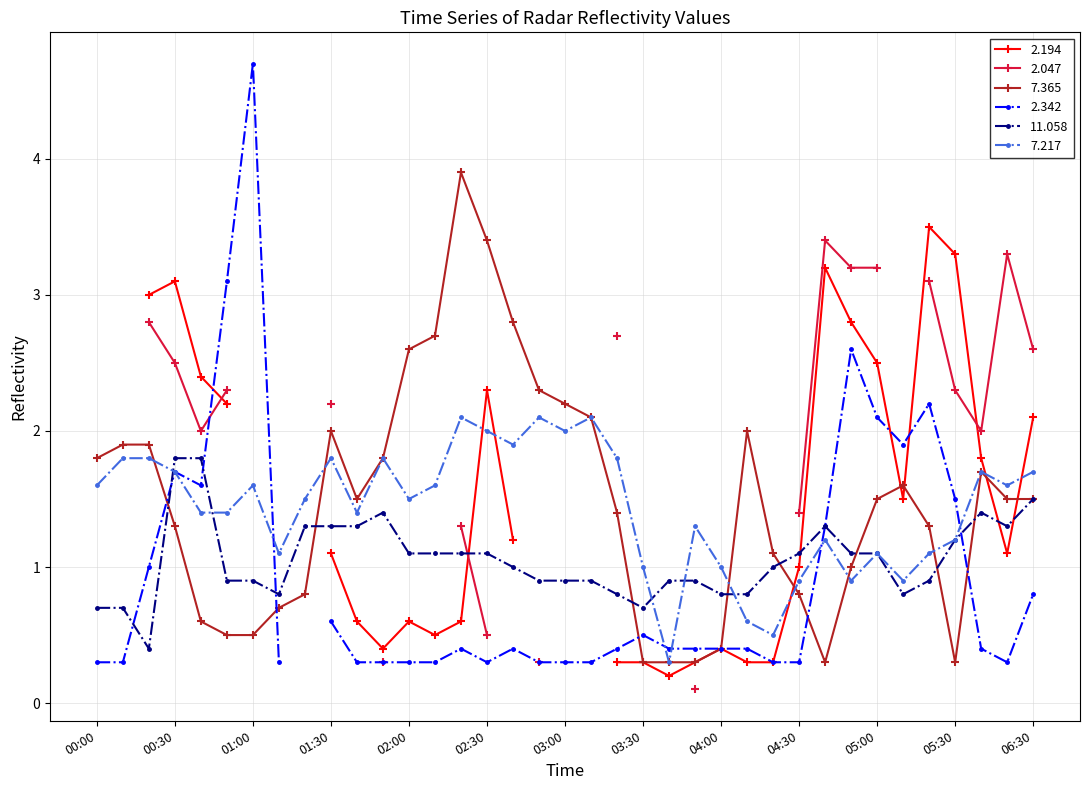

How many interior local peaks does the 7.217 series have?

10